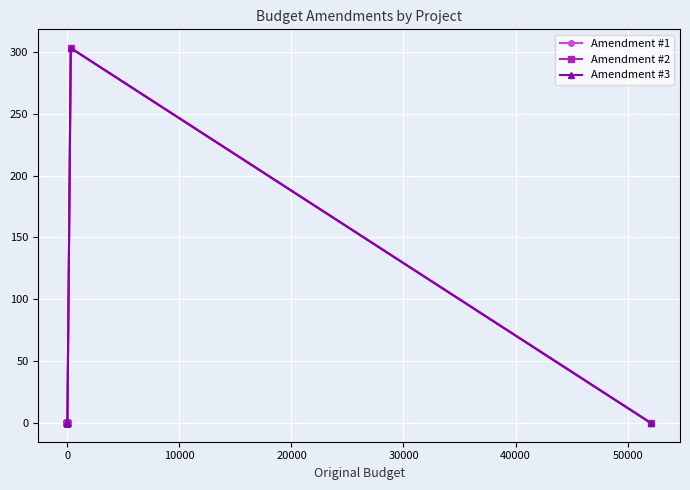

Which series has the largest range (max minus min)?

Amendment #1